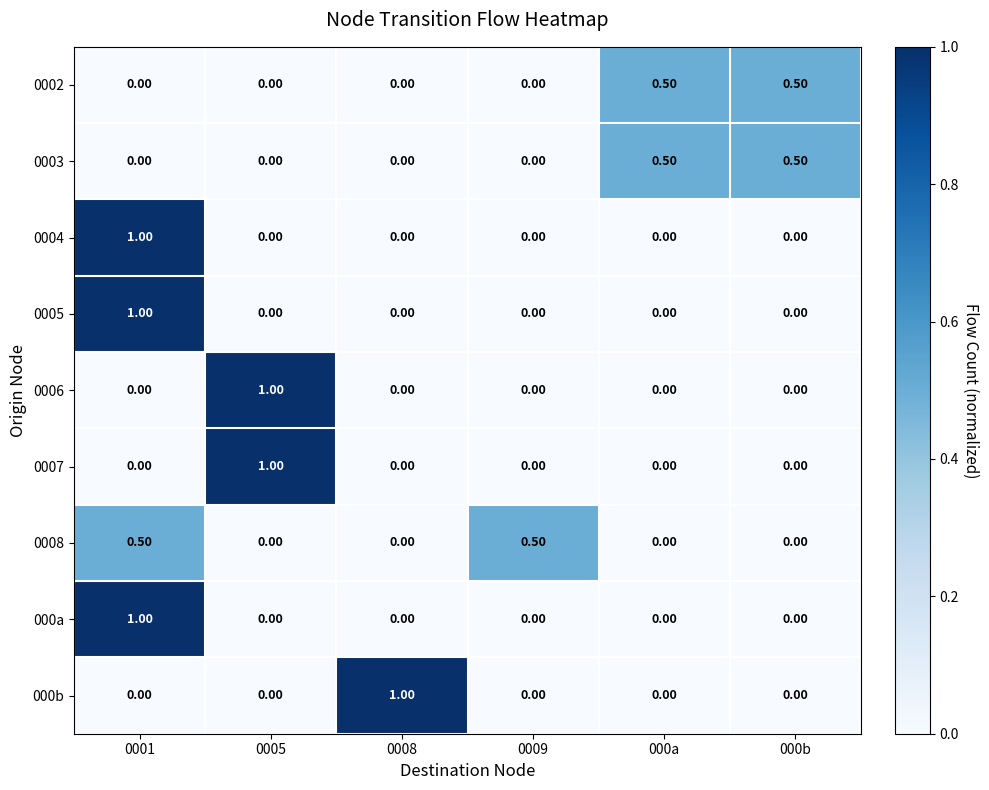

What is the difference between the highest and lowest values at 000a?

0.5